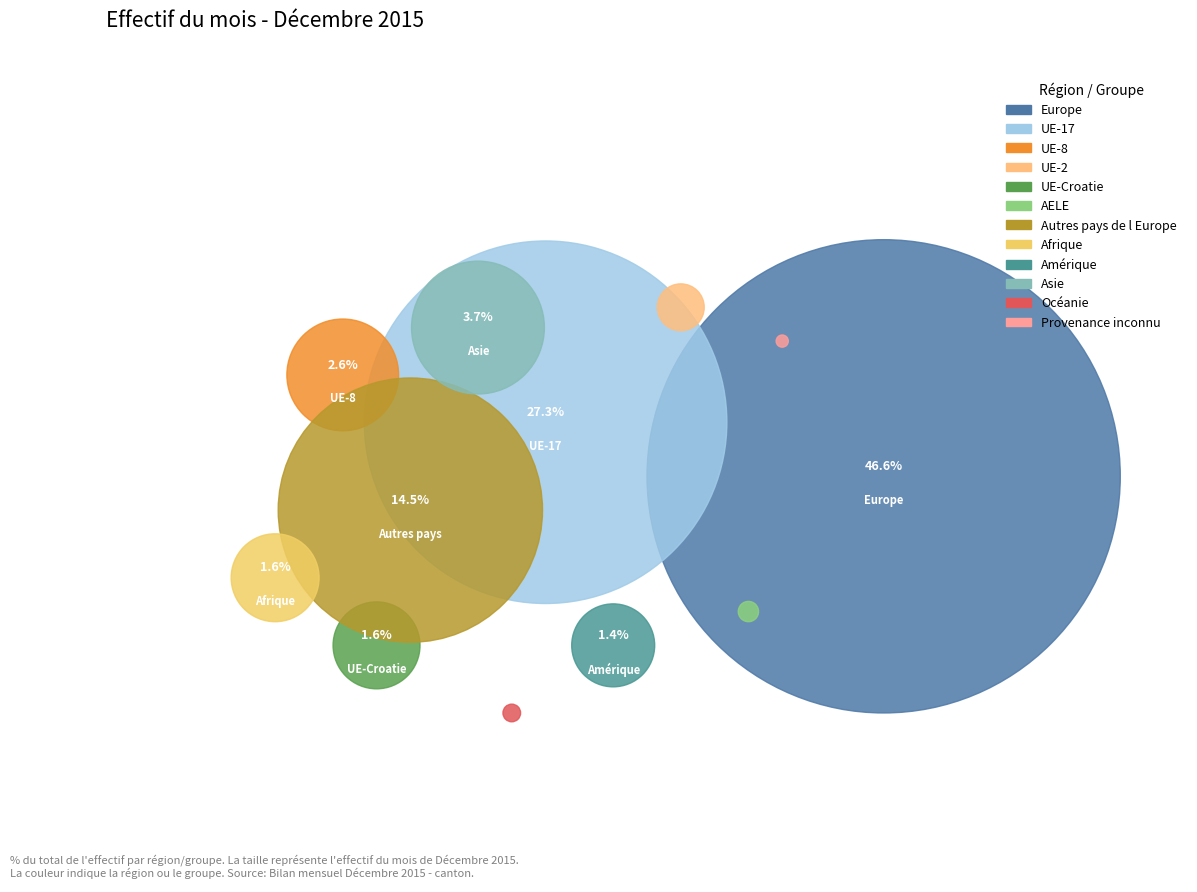

Does UE-Croatie represent more than half of the total?

No